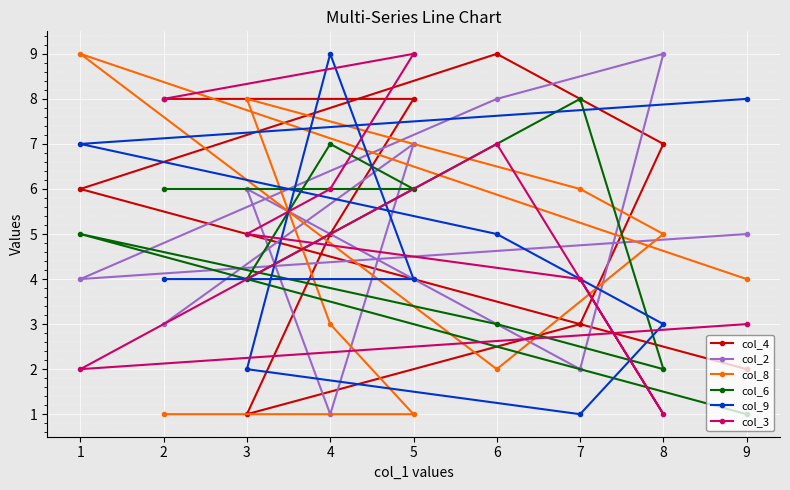

True or false: col_6 has more than 2 points higher than both neighbors.

True